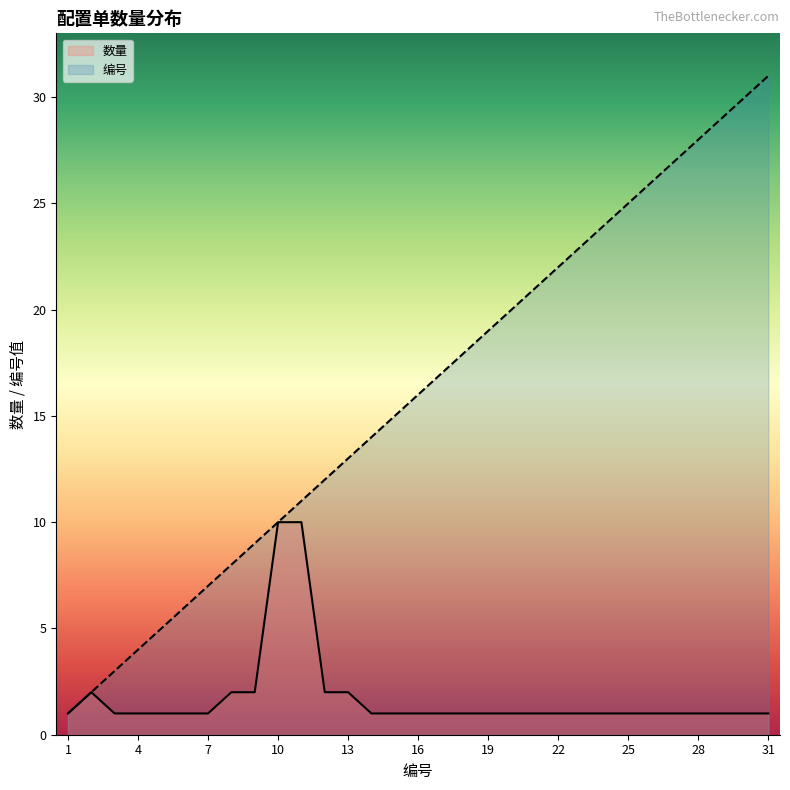

Does the chart display data point markers on the line(s)?

No